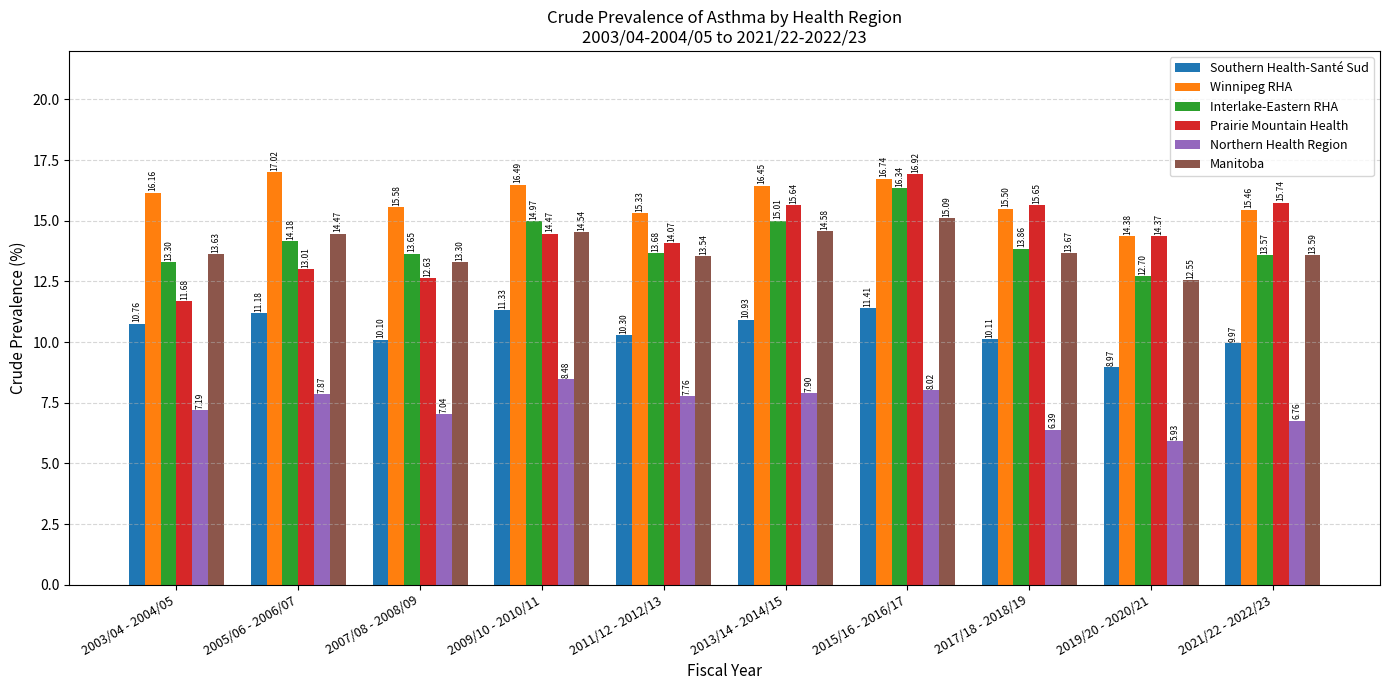

What is the difference between the Manitoba values at 2013/14 - 2014/15 and 2021/22 - 2022/23?

1.0